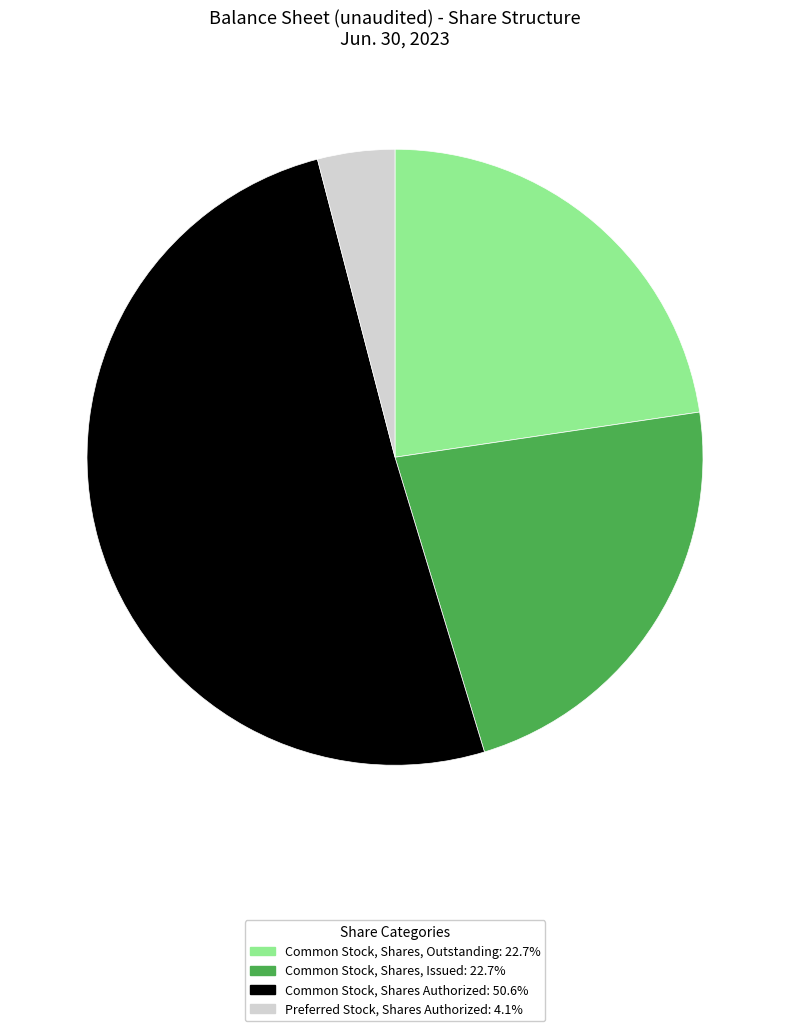

Is there a majority slice in this chart?

Yes